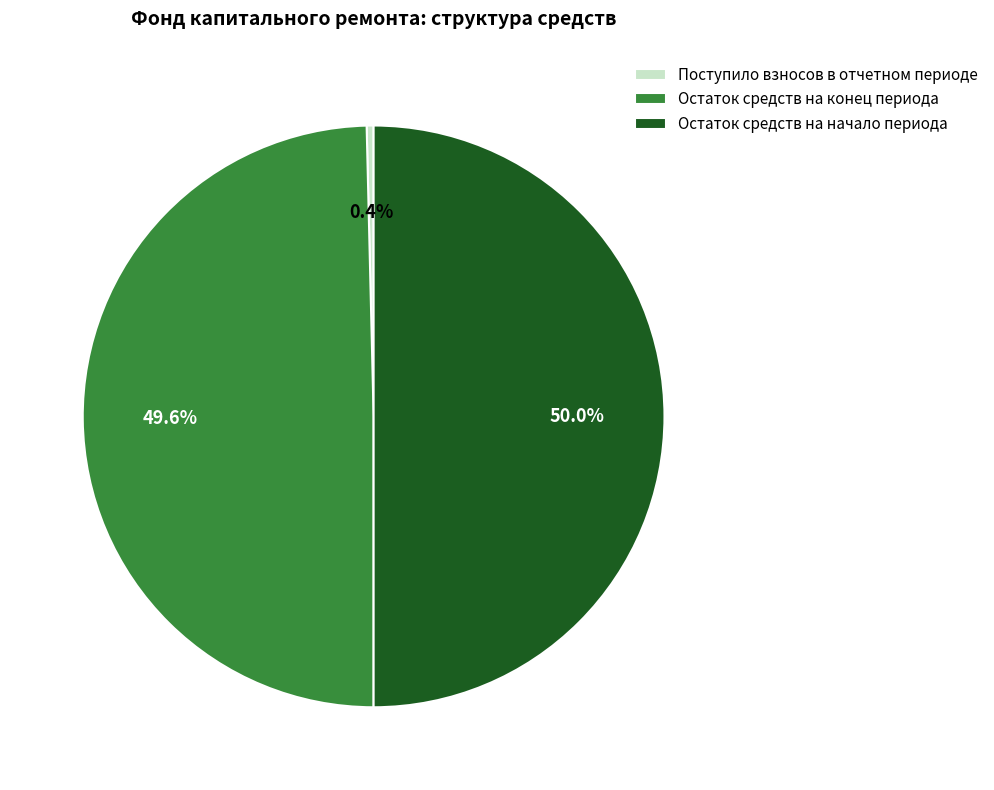

Which category has the smallest portion of the pie?

Поступило взносов в отчетном периоде